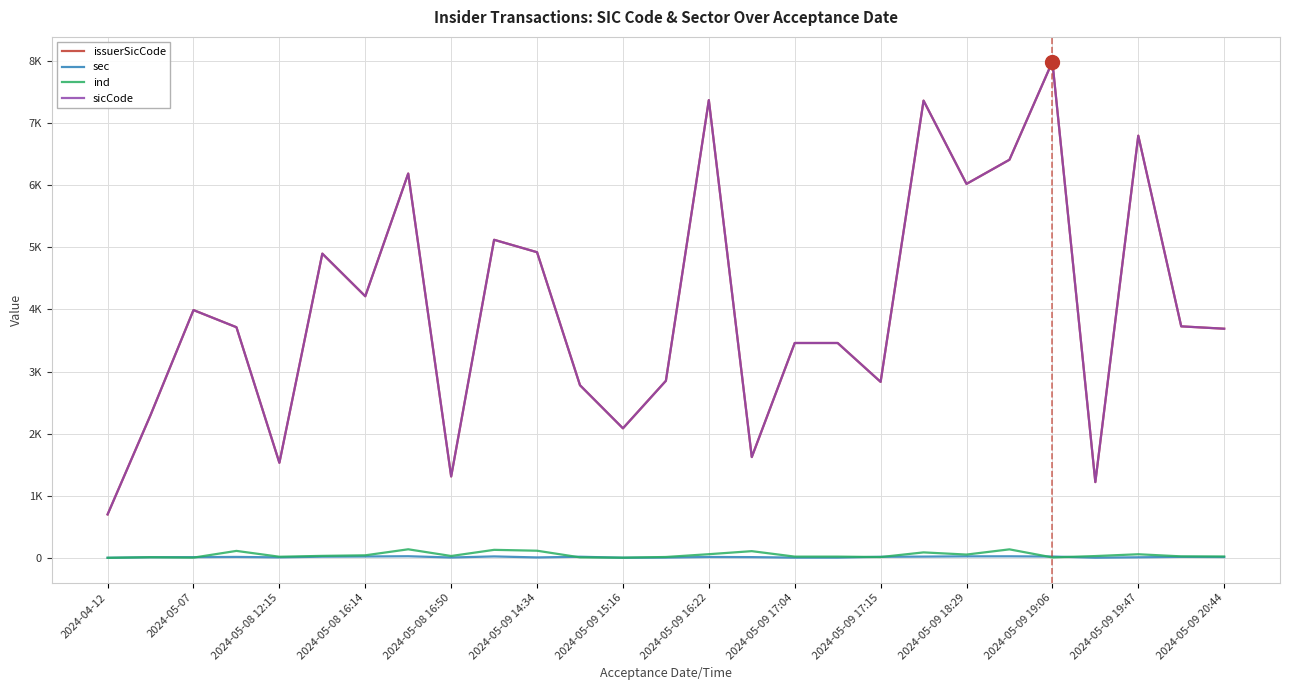

Does the chart display data point markers on the line(s)?

No